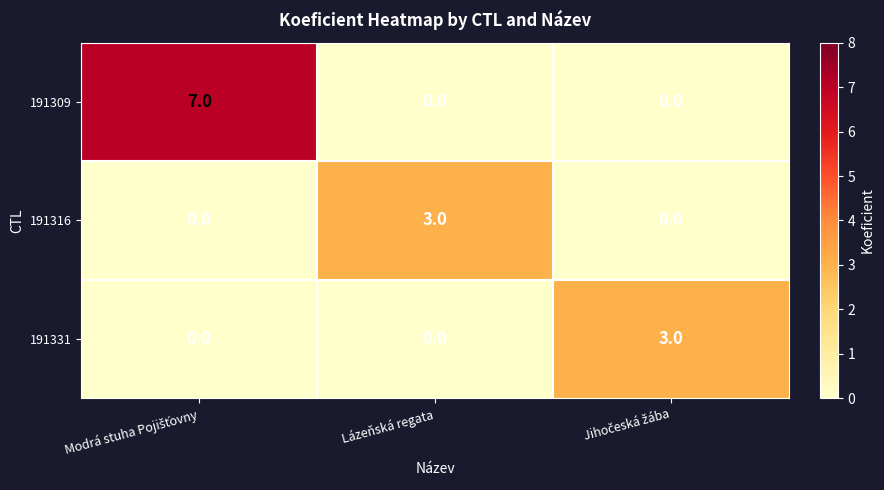

True or false: 191331 has a value of -1 at Lázeňská regata.

False